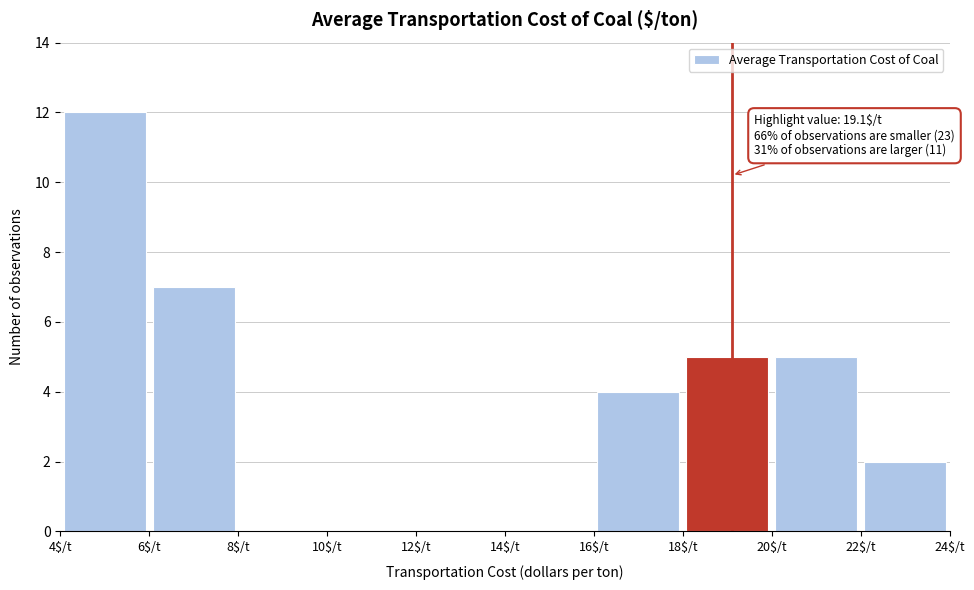

Over which range of the x-axis is the bar tallest?

4 to 6